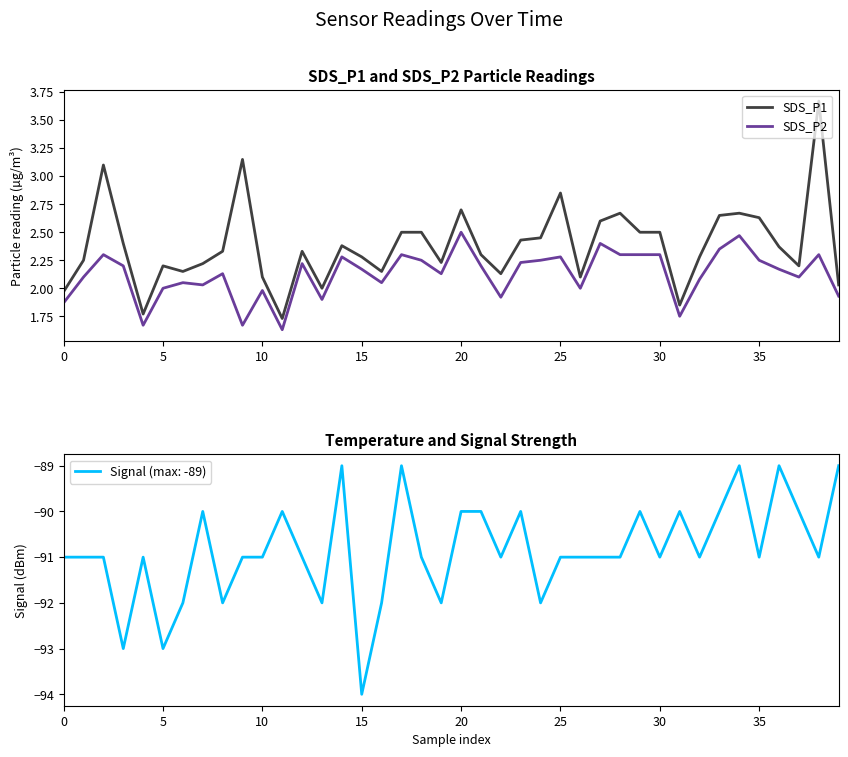

What is the approximate value of SDS_P2 at 18?

2.2